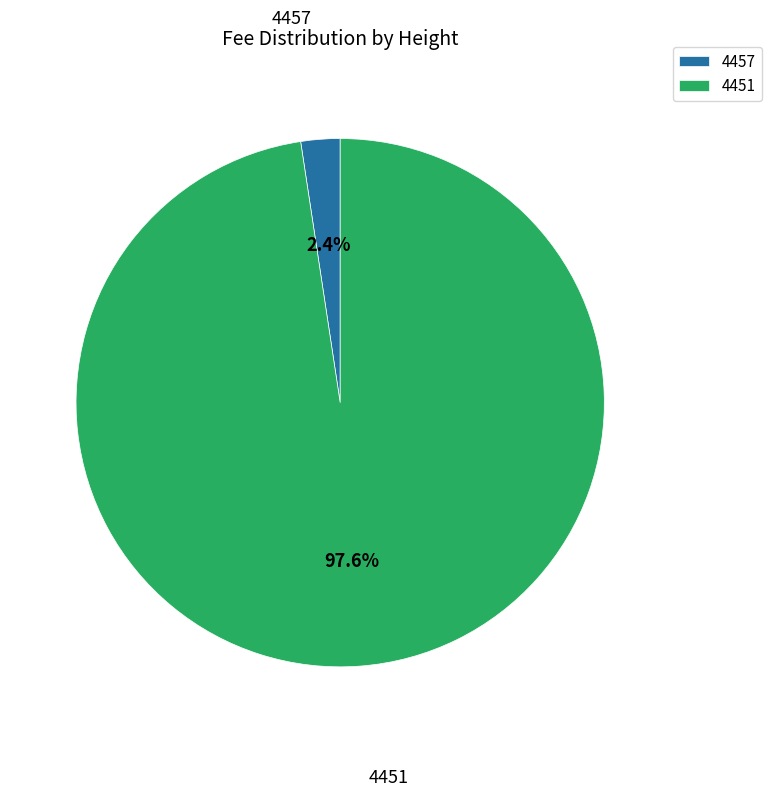

What is the largest slice in the pie chart?

4451